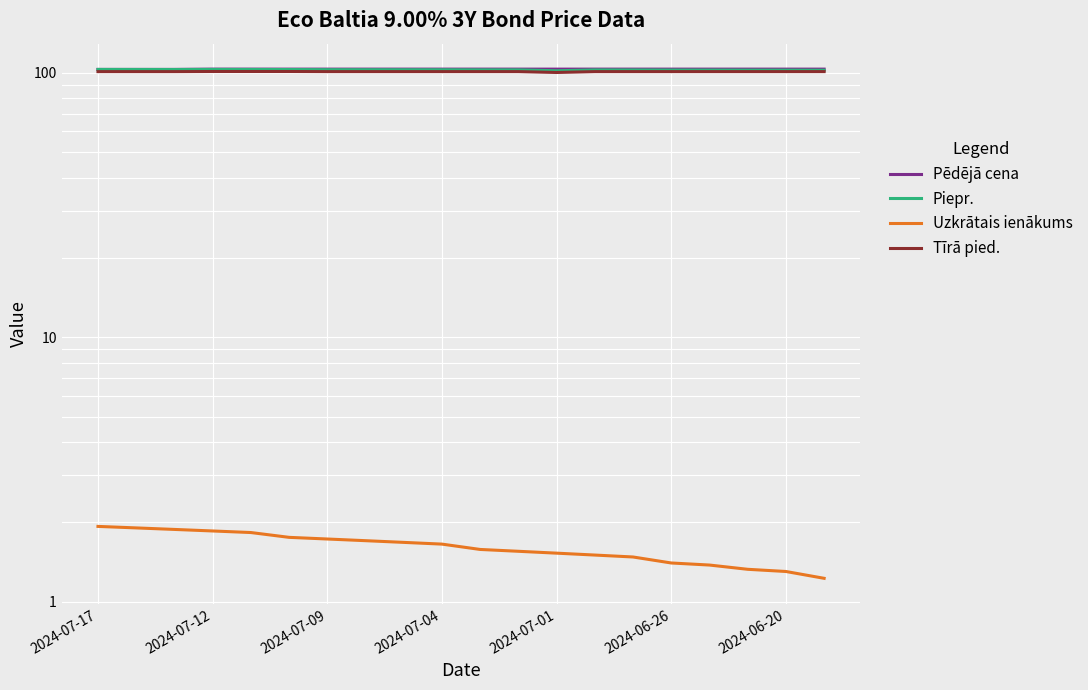

What is the value of the Uzkrātais ienākums point at the 12th from the left?

1.6